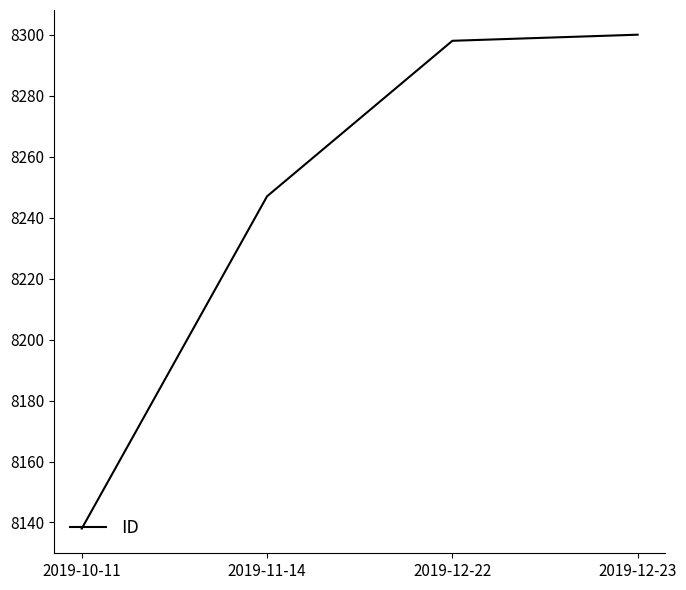

Which label corresponds to the smallest value in the chart?

2019-10-11